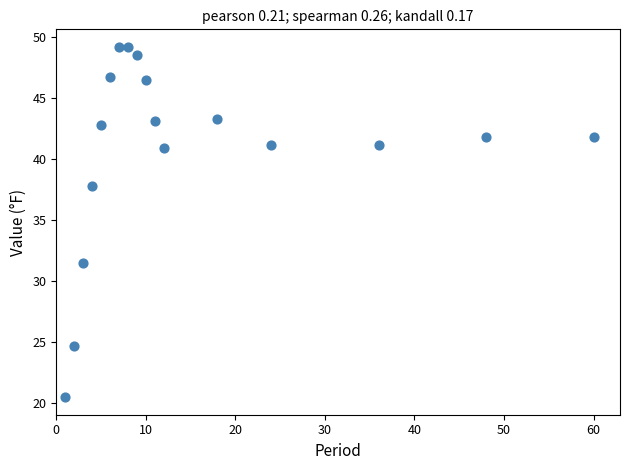

What Y value in the scatter plot is closest to 34?

31.5